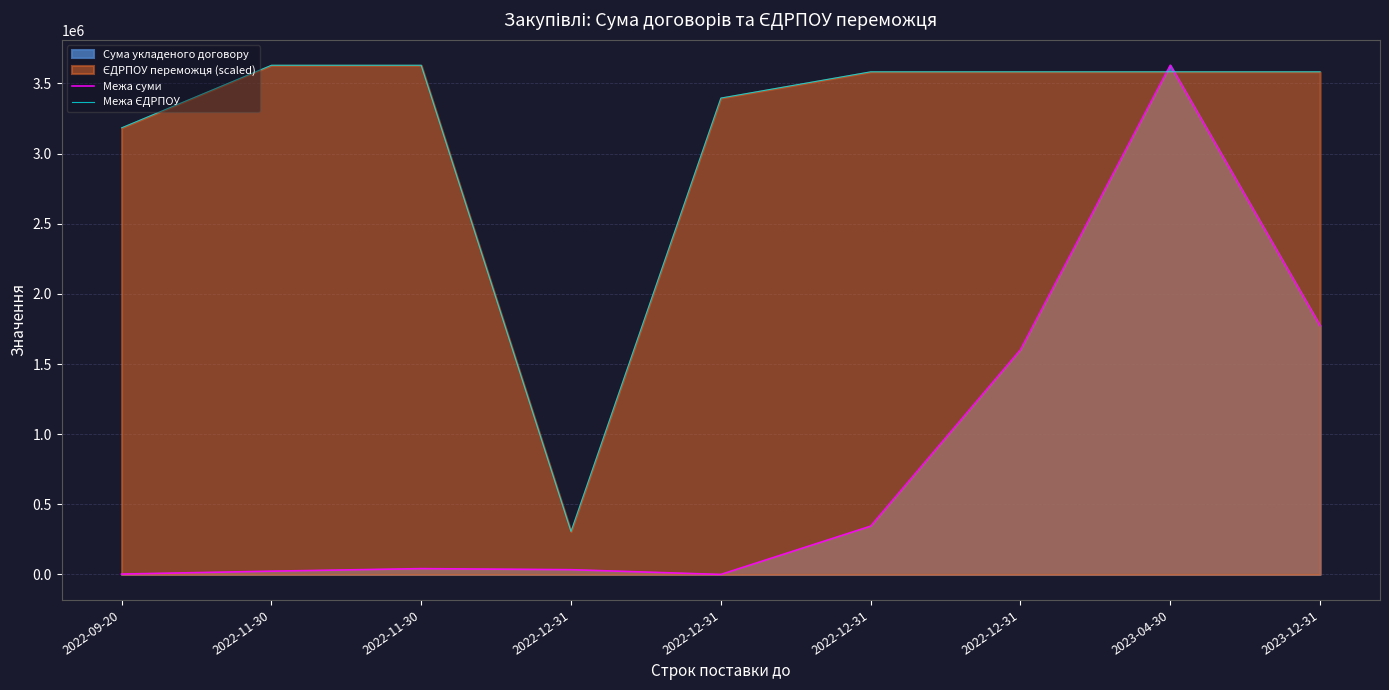

Does the chart display data point markers on the line(s)?

No